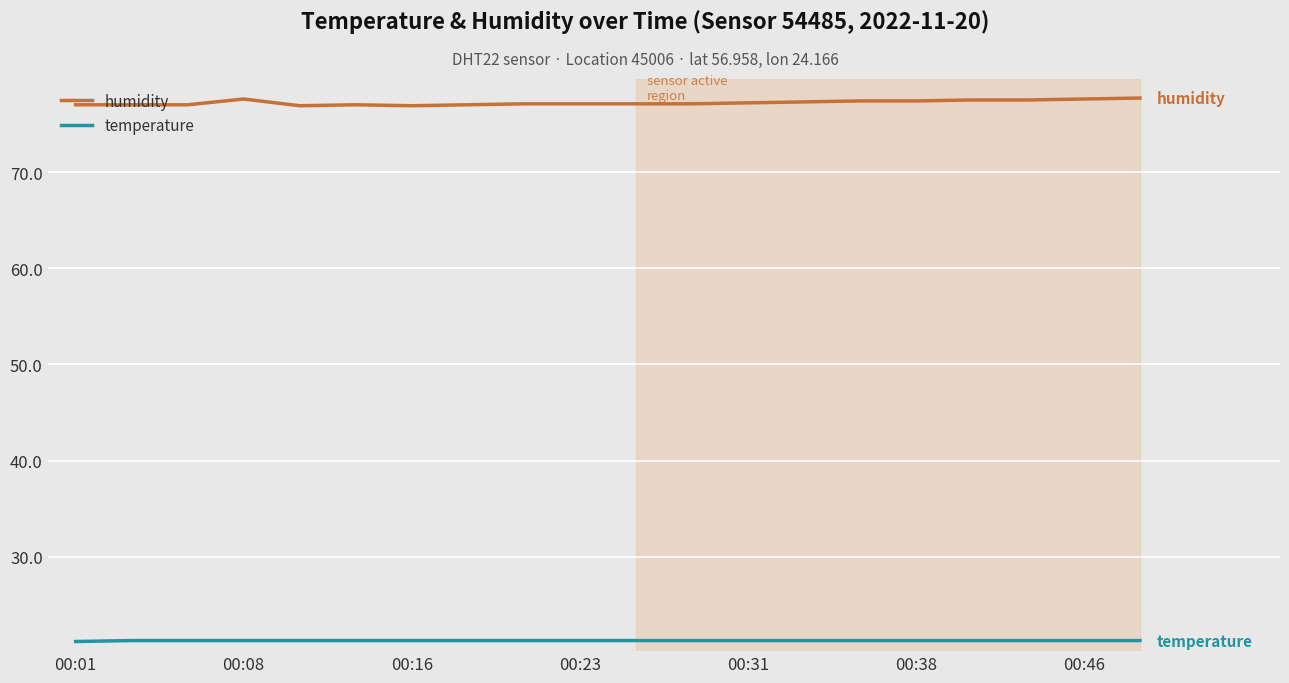

How many lines are shown in the chart?

2